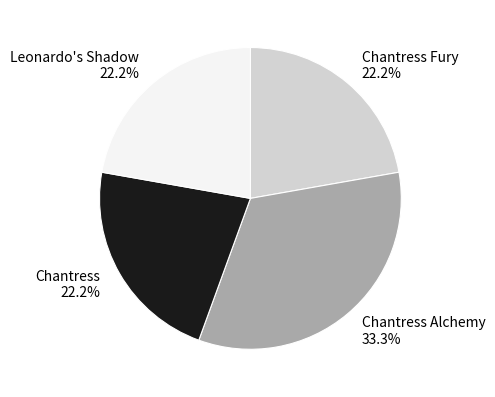

True or false: Chantress Fury accounts for 13% of the total.

False